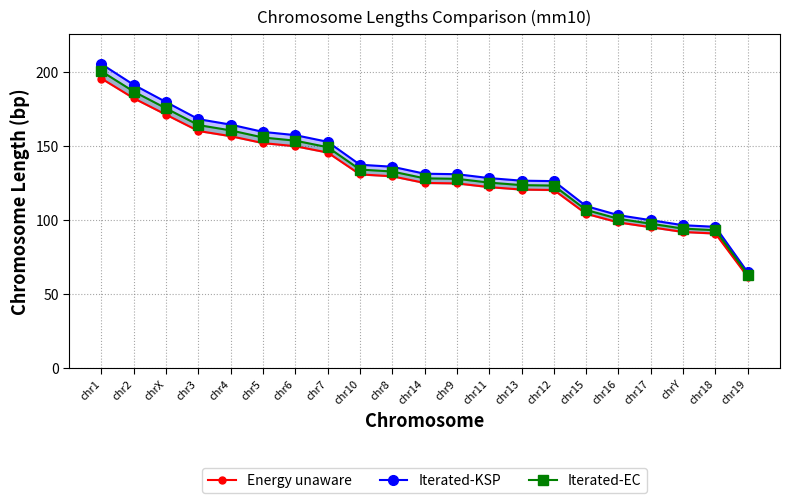

The value of Iterated-EC at chr8 is 225.9. True or false?

False